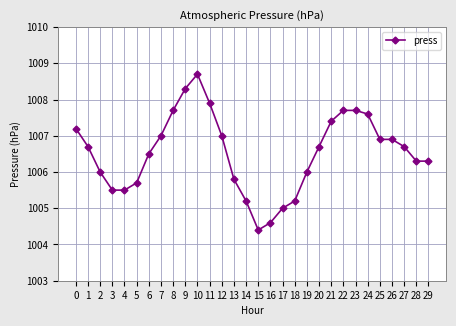

Reading left to right, what are all the values shown in this chart?

0=1007.2	1=1006.7	2=1006.0	3=1005.5	4=1005.5	5=1005.7	6=1006.5	7=1007.0	8=1007.7	9=1008.3	10=1008.7	11=1007.9	12=1007.0	13=1005.8	14=1005.2	15=1004.4	16=1004.6	17=1005.0	18=1005.2	19=1006.0	20=1006.7	21=1007.4	22=1007.7	23=1007.7	24=1007.6	25=1006.9	26=1006.9	27=1006.7	28=1006.3	29=1006.3